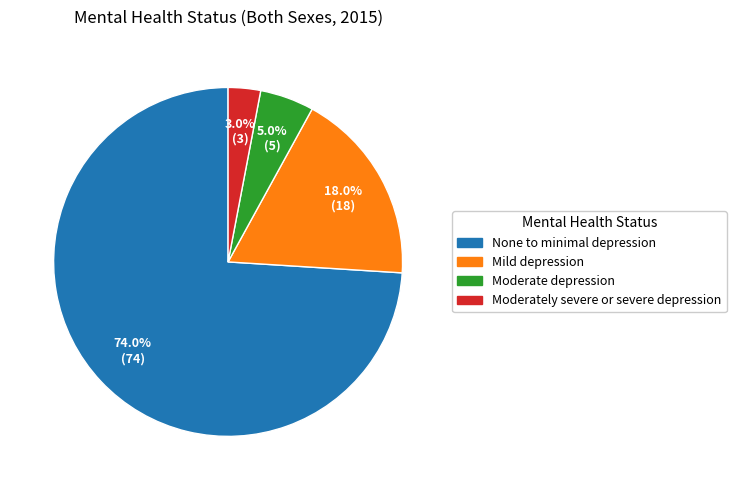

Between Mild depression and Moderate depression, which is larger?

Mild depression